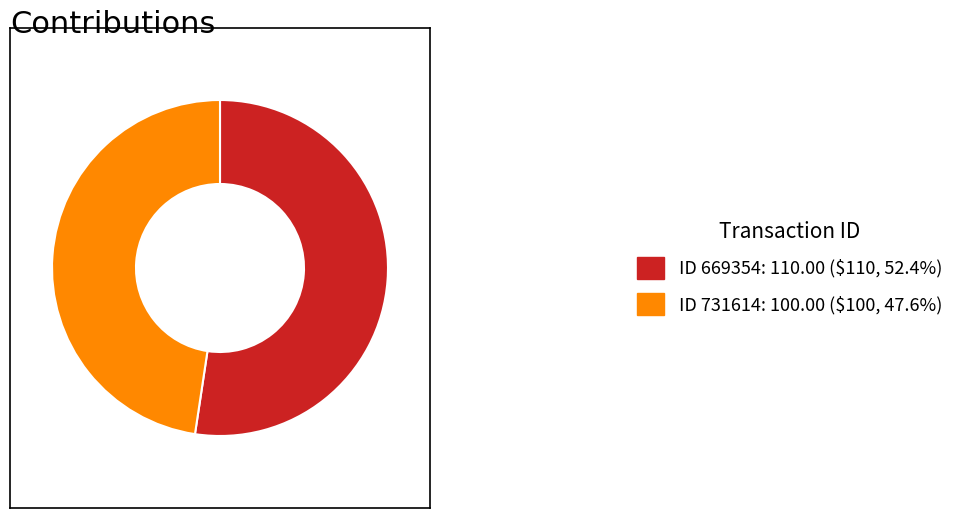

Does ID 669354: 110.00 ($110, 52.4%) account for over 50% of the chart?

Yes